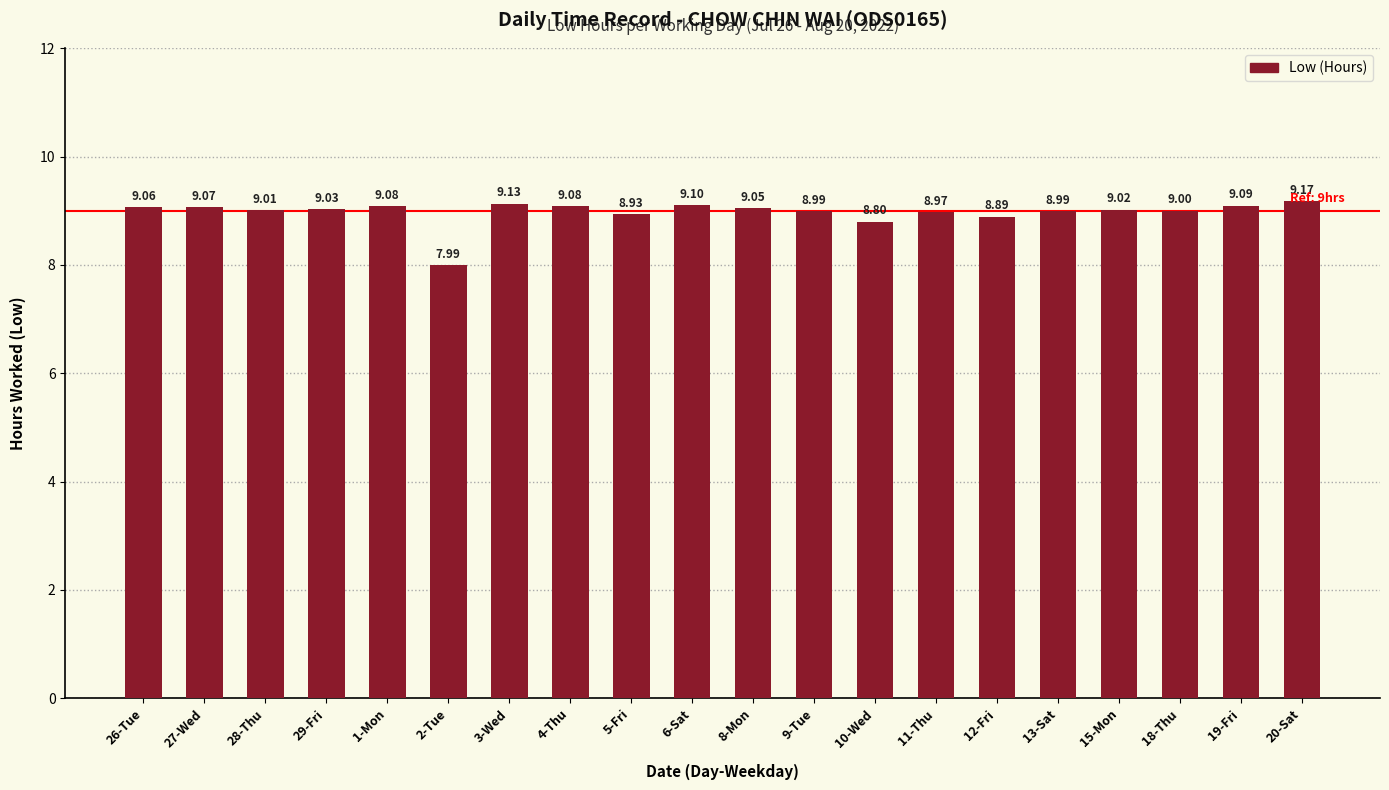

Which has a higher value, 18-Thu or 9-Tue?

18-Thu